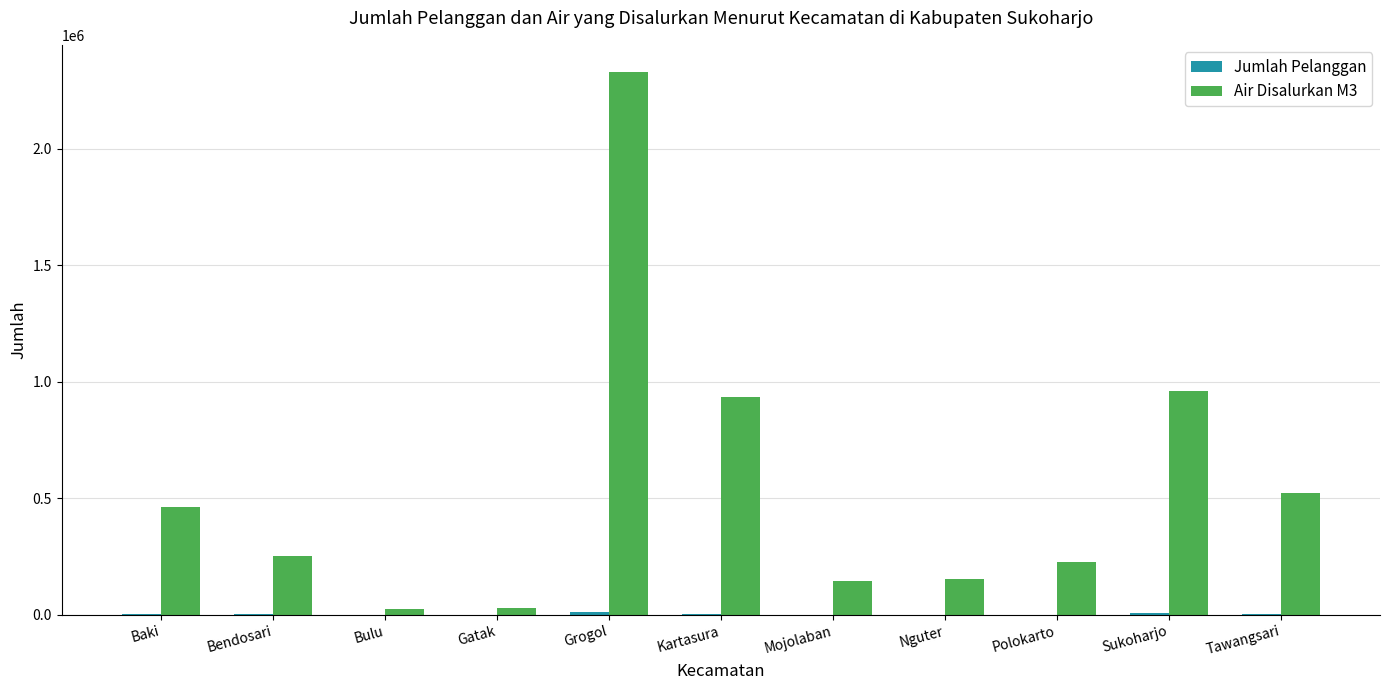

At which category is the sum across all series the highest?

Grogol